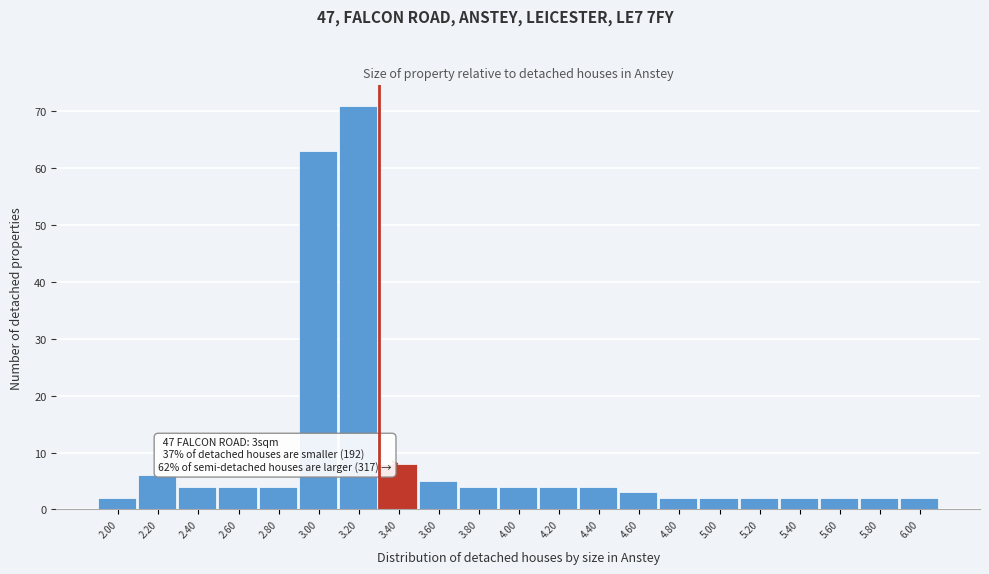

Which range on the x-axis has the tallest bar?

3.1 to 3.3